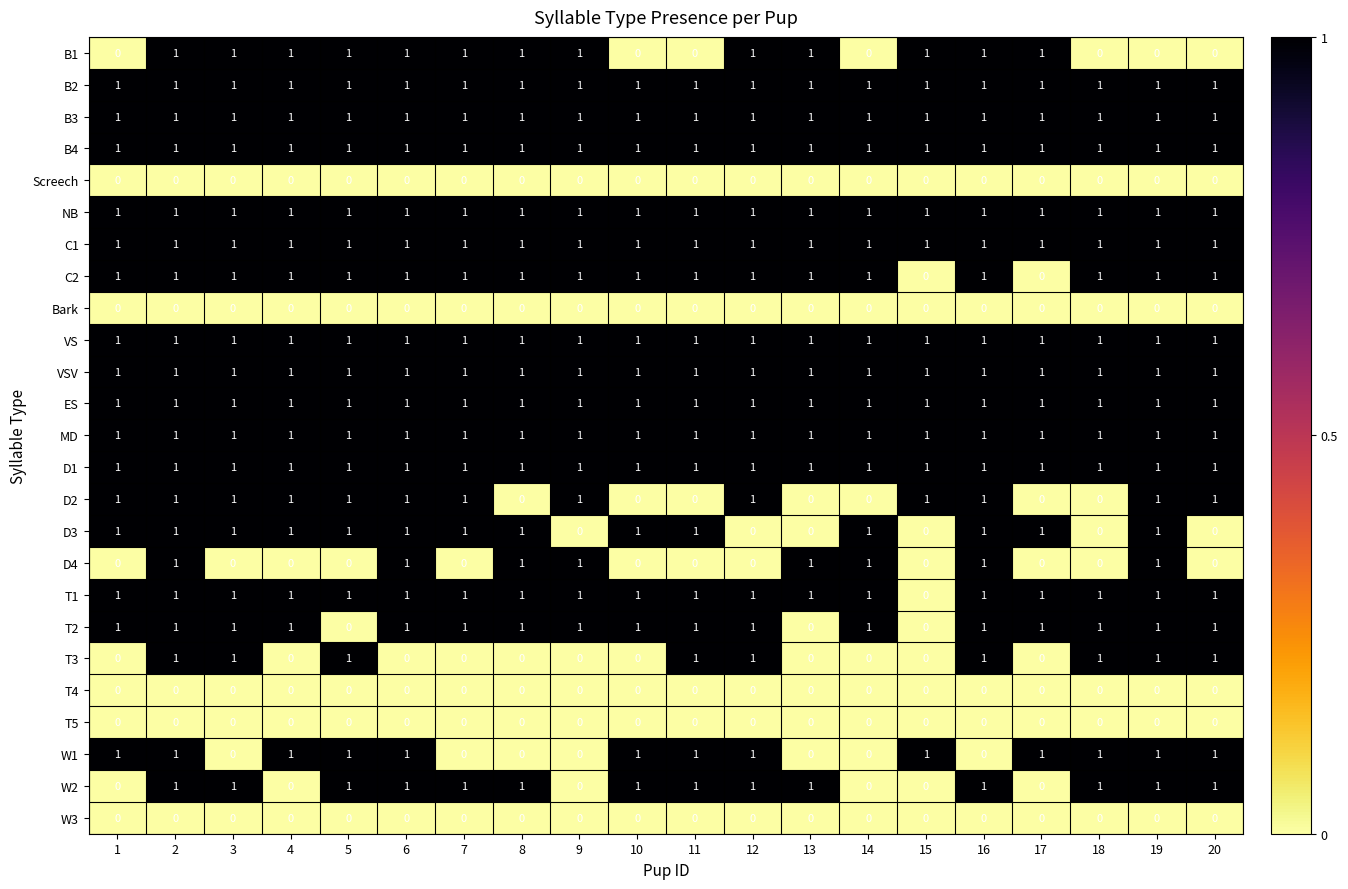

What is the total value across all series at 20?

17